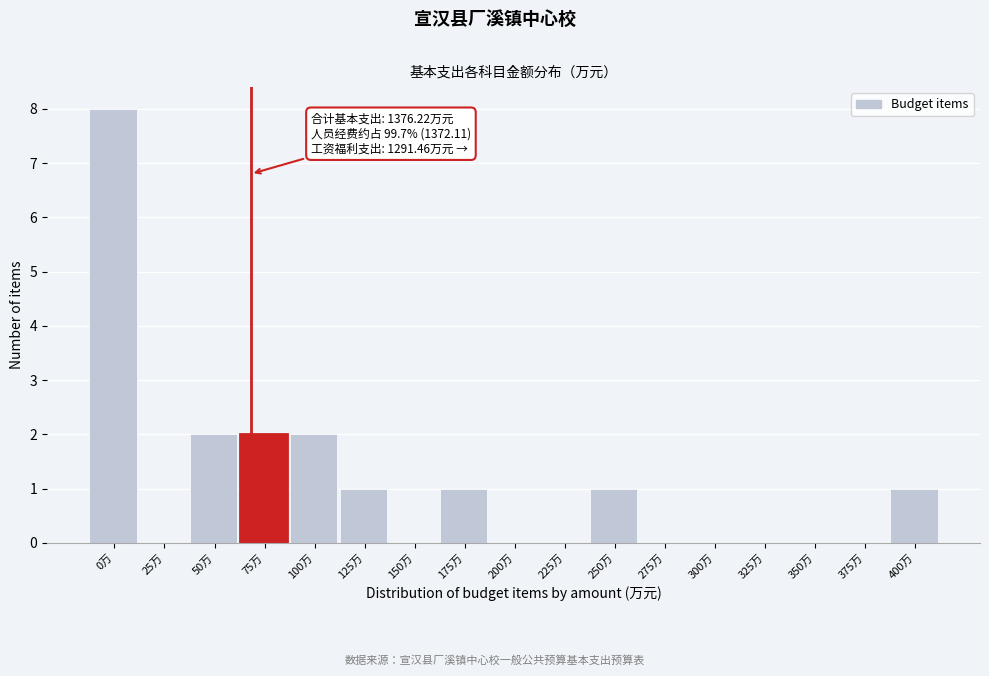

Reading left to right, what are all the values shown in this chart?

0万=8	25万=0	50万=2	75万=2	100万=2	125万=1	150万=0	175万=1	200万=0	225万=0	250万=1	275万=0	300万=0	325万=0	350万=0	375万=0	400万=1